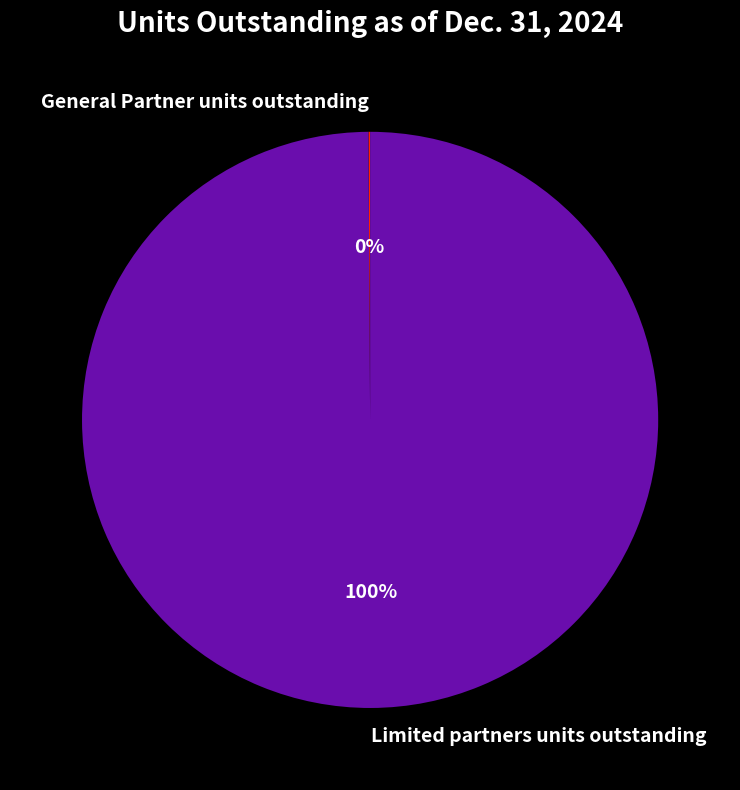

Which slice is the largest?

Limited partners units outstanding